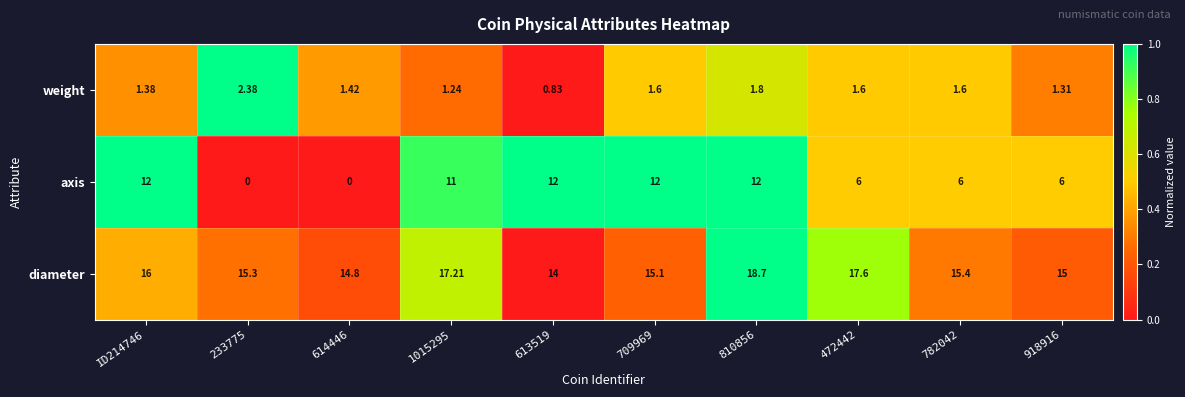

Which series has the widest spread of values?

axis